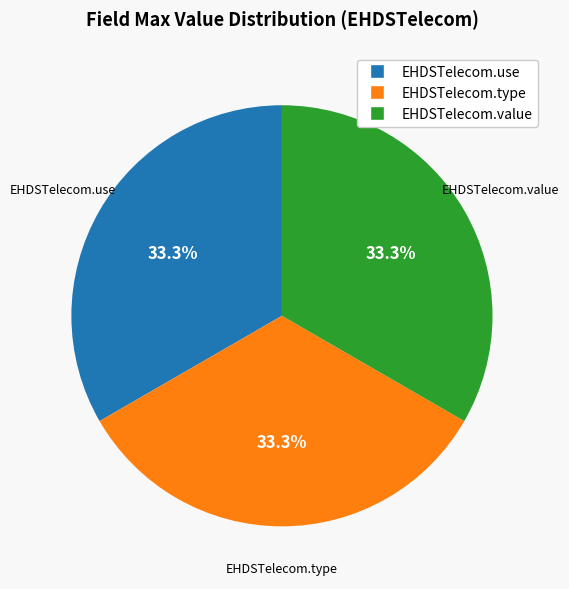

Is EHDSTelecom.use the majority of the pie?

No